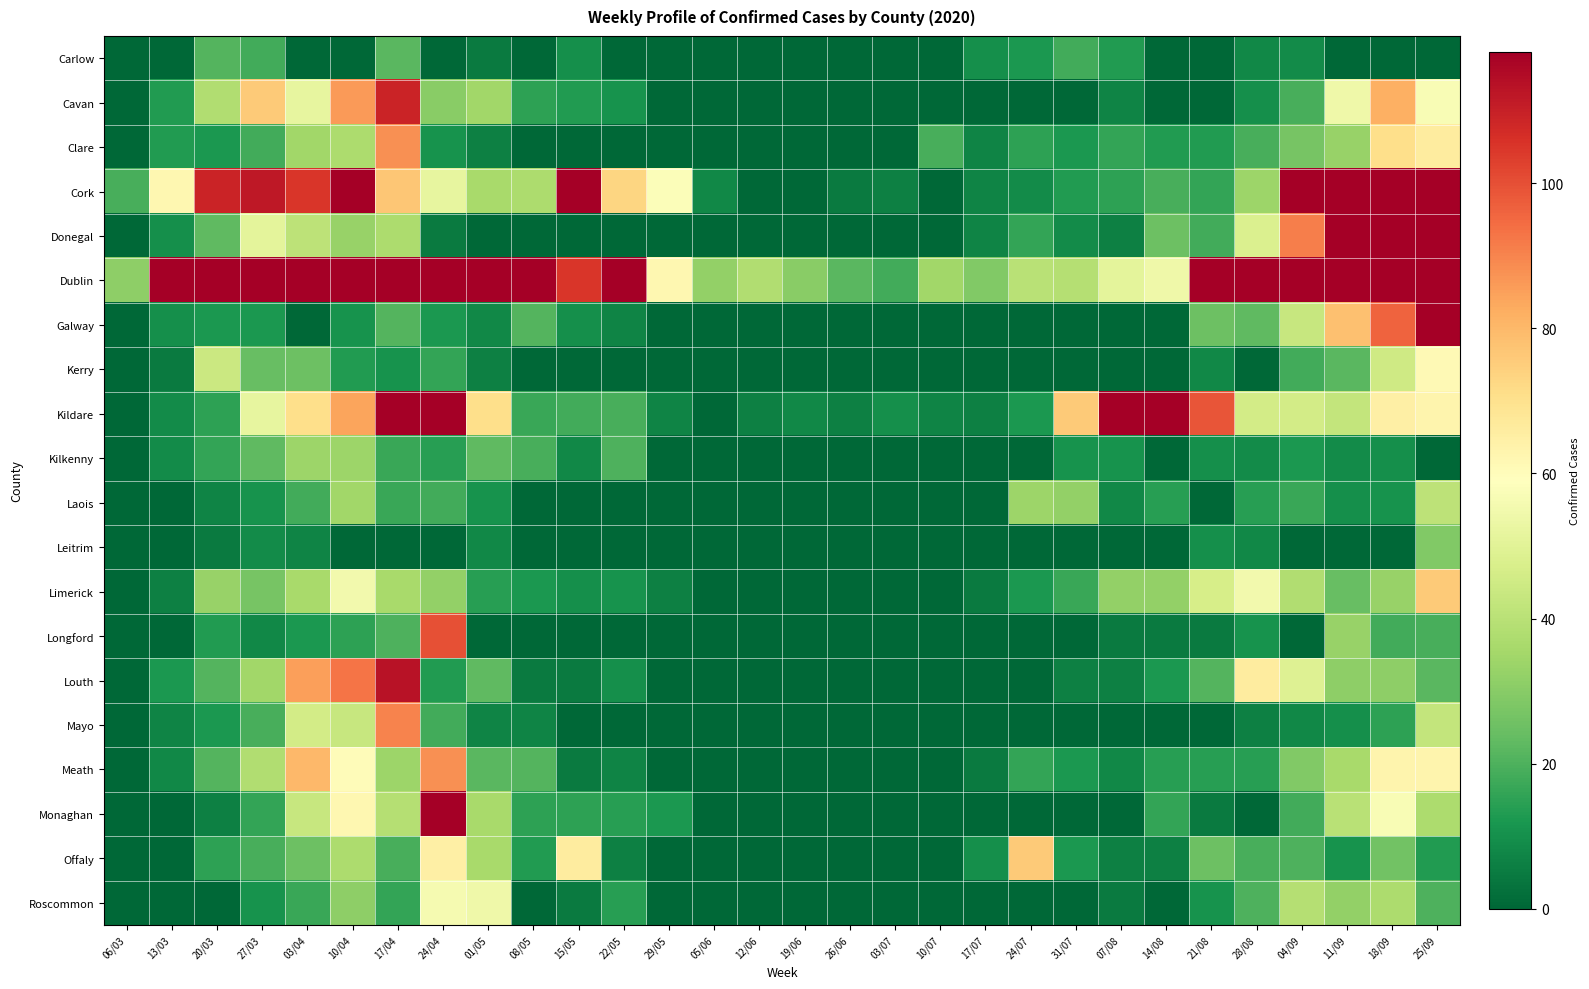

Reading left to right, extract all data points from this chart.

Carlow: 06/03=0	13/03=0	20/03=21	27/03=18	03/04=0	10/04=0	17/04=22	24/04=0	01/05=5	08/05=0	15/05=10	22/05=0	29/05=0	05/06=0	12/06=0	19/06=0	26/06=0	03/07=0	10/07=0	17/07=10	24/07=12	31/07=18	07/08=13	14/08=0	21/08=0	28/08=8	04/09=9	11/09=0	18/09=0	25/09=0
Cavan: 06/03=0	13/03=13	20/03=38	27/03=76	03/04=52	10/04=86	17/04=109	24/04=30	01/05=35	08/05=15	15/05=13	22/05=11	29/05=0	05/06=0	12/06=0	19/06=0	26/06=0	03/07=0	10/07=0	17/07=0	24/07=0	31/07=0	07/08=7	14/08=0	21/08=0	28/08=10	04/09=19	11/09=54	18/09=82	25/09=57
Clare: 06/03=0	13/03=13	20/03=12	27/03=18	03/04=35	10/04=37	17/04=88	24/04=11	01/05=6	08/05=0	15/05=0	22/05=0	29/05=0	05/06=0	12/06=0	19/06=0	26/06=0	03/07=0	10/07=19	17/07=7	24/07=15	31/07=12	07/08=16	14/08=13	21/08=13	28/08=19	04/09=27	11/09=33	18/09=71	25/09=66
Cork: 06/03=19	13/03=62	20/03=109	27/03=112	03/04=105	10/04=141	17/04=77	24/04=52	01/05=36	08/05=37	15/05=129	22/05=73	29/05=58	05/06=8	12/06=0	19/06=0	26/06=5	03/07=6	10/07=0	17/07=7	24/07=9	31/07=13	07/08=15	14/08=19	21/08=16	28/08=34	04/09=134	11/09=215	18/09=225	25/09=394
Donegal: 06/03=0	13/03=10	20/03=23	27/03=51	03/04=41	10/04=33	17/04=37	24/04=5	01/05=0	08/05=0	15/05=0	22/05=0	29/05=0	05/06=0	12/06=0	19/06=0	26/06=0	03/07=0	10/07=0	17/07=7	24/07=16	31/07=9	07/08=6	14/08=25	21/08=18	28/08=48	04/09=91	11/09=153	18/09=171	25/09=136
Dublin: 06/03=31	13/03=152	20/03=435	27/03=712	03/04=812	10/04=811	17/04=769	24/04=1349	01/05=494	08/05=259	15/05=105	22/05=119	29/05=62	05/06=32	12/06=38	19/06=30	26/06=22	03/07=18	10/07=35	17/07=29	24/07=40	31/07=39	07/08=51	14/08=54	21/08=179	28/08=223	04/09=308	11/09=565	18/09=697	25/09=632
Galway: 06/03=0	13/03=10	20/03=12	27/03=12	03/04=0	10/04=11	17/04=21	24/04=12	01/05=8	08/05=21	15/05=10	22/05=7	29/05=0	05/06=0	12/06=0	19/06=0	26/06=0	03/07=0	10/07=0	17/07=0	24/07=0	31/07=0	07/08=0	14/08=0	21/08=25	28/08=23	04/09=43	11/09=78	18/09=96	25/09=191
Kerry: 06/03=0	13/03=5	20/03=44	27/03=24	03/04=25	10/04=13	17/04=11	24/04=16	01/05=6	08/05=0	15/05=0	22/05=0	29/05=0	05/06=0	12/06=0	19/06=0	26/06=0	03/07=0	10/07=0	17/07=0	24/07=0	31/07=0	07/08=0	14/08=0	21/08=8	28/08=0	04/09=18	11/09=22	18/09=45	25/09=61
Kildare: 06/03=0	13/03=9	20/03=15	27/03=52	03/04=71	10/04=84	17/04=118	24/04=238	01/05=71	08/05=17	15/05=18	22/05=19	29/05=7	05/06=0	12/06=6	19/06=8	26/06=6	03/07=10	10/07=7	17/07=6	24/07=12	31/07=76	07/08=250	14/08=170	21/08=99	28/08=46	04/09=46	11/09=42	18/09=65	25/09=63
Kilkenny: 06/03=0	13/03=9	20/03=16	27/03=23	03/04=34	10/04=34	17/04=17	24/04=14	01/05=23	08/05=19	15/05=8	22/05=20	29/05=0	05/06=0	12/06=0	19/06=0	26/06=0	03/07=0	10/07=0	17/07=0	24/07=0	31/07=11	07/08=11	14/08=0	21/08=10	28/08=9	04/09=12	11/09=9	18/09=10	25/09=0
Laois: 06/03=0	13/03=0	20/03=7	27/03=11	03/04=18	10/04=35	17/04=17	24/04=18	01/05=11	08/05=0	15/05=0	22/05=0	29/05=0	05/06=0	12/06=0	19/06=0	26/06=0	03/07=0	10/07=0	17/07=0	24/07=34	31/07=32	07/08=8	14/08=14	21/08=0	28/08=14	04/09=17	11/09=10	18/09=11	25/09=41
Leitrim: 06/03=0	13/03=0	20/03=5	27/03=9	03/04=7	10/04=0	17/04=0	24/04=0	01/05=8	08/05=0	15/05=0	22/05=0	29/05=0	05/06=0	12/06=0	19/06=0	26/06=0	03/07=0	10/07=0	17/07=0	24/07=0	31/07=0	07/08=0	14/08=0	21/08=10	28/08=8	04/09=0	11/09=0	18/09=0	25/09=29
Limerick: 06/03=0	13/03=6	20/03=33	27/03=27	03/04=36	10/04=55	17/04=36	24/04=32	01/05=14	08/05=12	15/05=10	22/05=11	29/05=6	05/06=0	12/06=0	19/06=0	26/06=0	03/07=0	10/07=0	17/07=5	24/07=12	31/07=17	07/08=32	14/08=32	21/08=47	28/08=55	04/09=38	11/09=24	18/09=33	25/09=76
Longford: 06/03=0	13/03=0	20/03=13	27/03=8	03/04=12	10/04=15	17/04=20	24/04=100	01/05=0	08/05=0	15/05=0	22/05=0	29/05=0	05/06=0	12/06=0	19/06=0	26/06=0	03/07=0	10/07=0	17/07=0	24/07=0	31/07=0	07/08=5	14/08=5	21/08=5	28/08=11	04/09=0	11/09=33	18/09=18	25/09=19
Louth: 06/03=0	13/03=12	20/03=21	27/03=35	03/04=85	10/04=93	17/04=113	24/04=13	01/05=23	08/05=5	15/05=5	22/05=10	29/05=0	05/06=0	12/06=0	19/06=0	26/06=0	03/07=0	10/07=0	17/07=0	24/07=0	31/07=6	07/08=6	14/08=12	21/08=21	28/08=66	04/09=49	11/09=31	18/09=31	25/09=22
Mayo: 06/03=0	13/03=7	20/03=12	27/03=19	03/04=46	10/04=43	17/04=90	24/04=18	01/05=7	08/05=7	15/05=0	22/05=0	29/05=0	05/06=0	12/06=0	19/06=0	26/06=0	03/07=0	10/07=0	17/07=0	24/07=0	31/07=0	07/08=0	14/08=0	21/08=0	28/08=6	04/09=8	11/09=10	18/09=15	25/09=42
Meath: 06/03=0	13/03=8	20/03=21	27/03=38	03/04=80	10/04=60	17/04=34	24/04=88	01/05=22	08/05=21	15/05=5	22/05=7	29/05=0	05/06=0	12/06=0	19/06=0	26/06=0	03/07=0	10/07=0	17/07=5	24/07=16	31/07=12	07/08=8	14/08=14	21/08=14	28/08=14	04/09=29	11/09=36	18/09=63	25/09=63
Monaghan: 06/03=0	13/03=0	20/03=6	27/03=16	03/04=43	10/04=62	17/04=39	24/04=123	01/05=36	08/05=15	15/05=15	22/05=14	29/05=12	05/06=0	12/06=0	19/06=0	26/06=0	03/07=0	10/07=0	17/07=0	24/07=0	31/07=0	07/08=0	14/08=16	21/08=5	28/08=0	04/09=18	11/09=40	18/09=57	25/09=37
Offaly: 06/03=0	13/03=0	20/03=15	27/03=19	03/04=25	10/04=37	17/04=19	24/04=65	01/05=36	08/05=13	15/05=66	22/05=6	29/05=0	05/06=0	12/06=0	19/06=0	26/06=0	03/07=0	10/07=0	17/07=10	24/07=76	31/07=12	07/08=6	14/08=6	21/08=25	28/08=19	04/09=20	11/09=11	18/09=26	25/09=13
Roscommon: 06/03=0	13/03=0	20/03=0	27/03=11	03/04=17	10/04=31	17/04=16	24/04=56	01/05=54	08/05=0	15/05=5	22/05=14	29/05=0	05/06=0	12/06=0	19/06=0	26/06=0	03/07=0	10/07=0	17/07=0	24/07=0	31/07=0	07/08=5	14/08=0	21/08=11	28/08=20	04/09=39	11/09=32	18/09=37	25/09=20